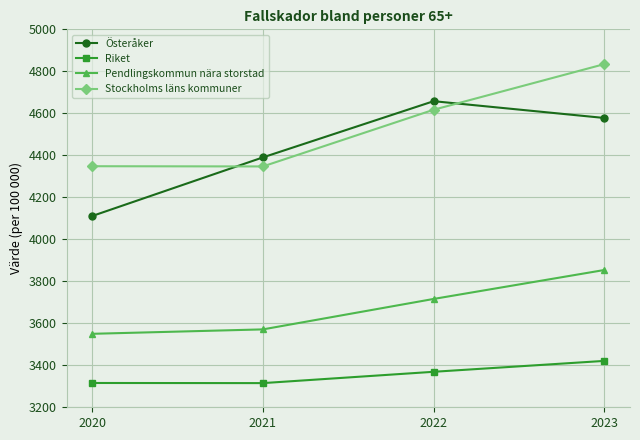

How many values in the Pendlingskommun nära storstad series are below 3715?

2